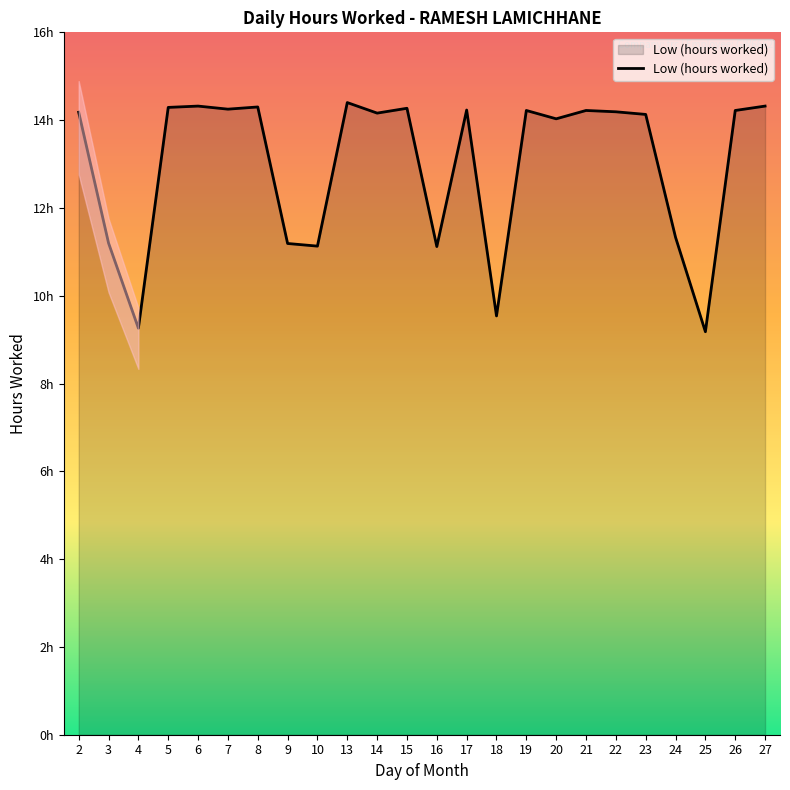

At which category does the data reach its first local peak?

6